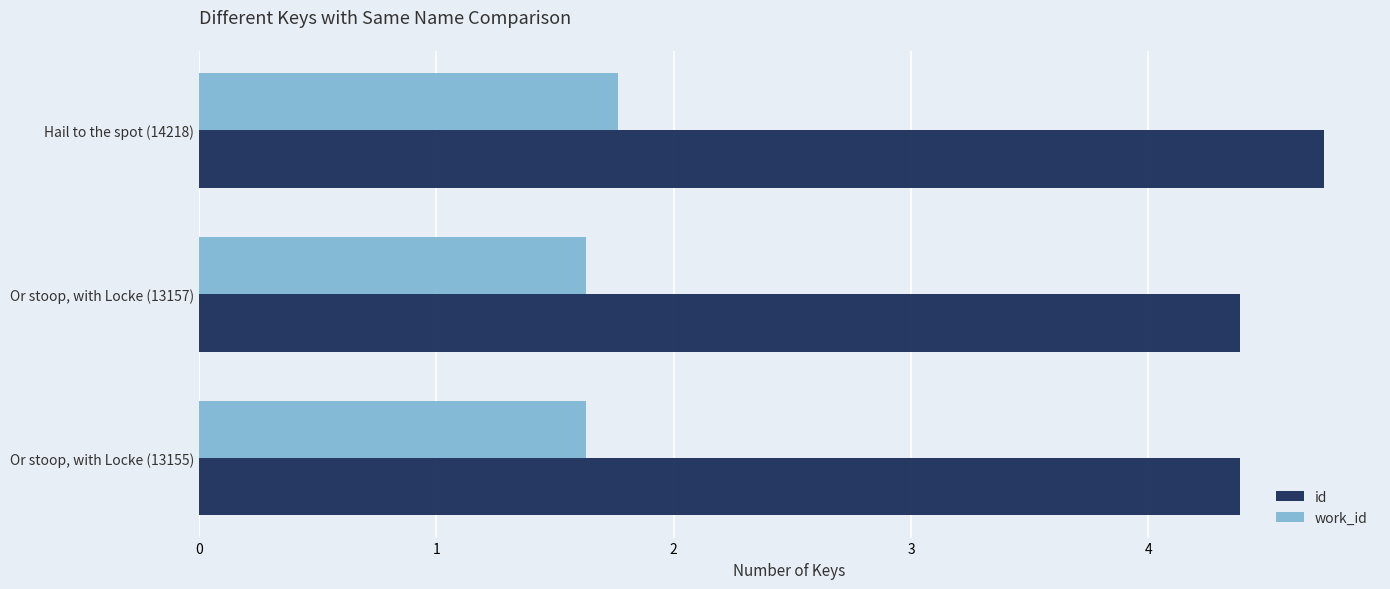

What are all the series names shown in the legend?

id, work_id